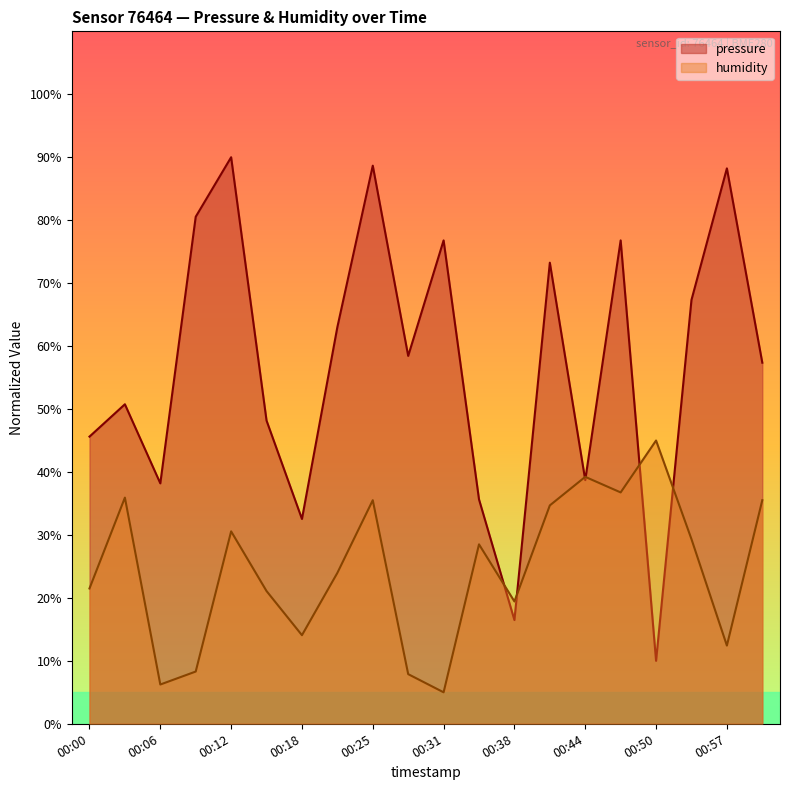

True or false: pressure and humidity cross at least once.

True